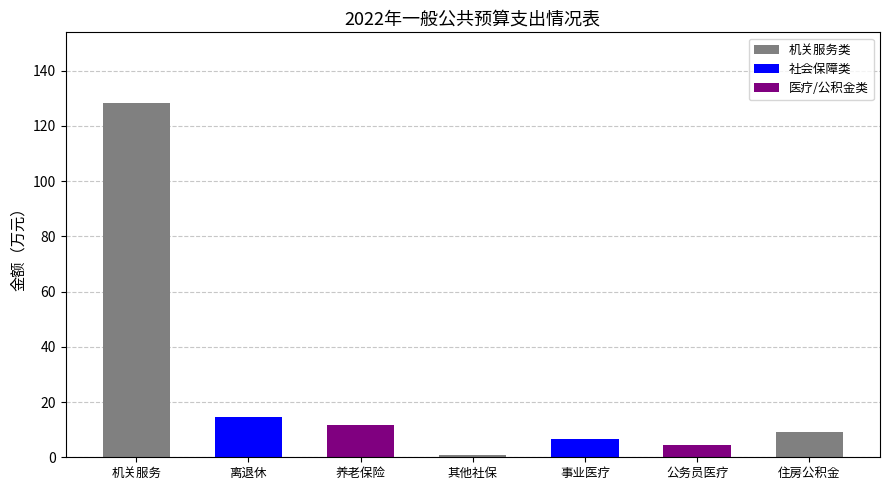

Rank the categories by value from highest to lowest.

机关服务, 事业单位离退休, 机关事业单位基本养老保险缴费支出, 住房公积金, 事业单位医疗, 公务员医疗补助, 其他社会保障和就业支出